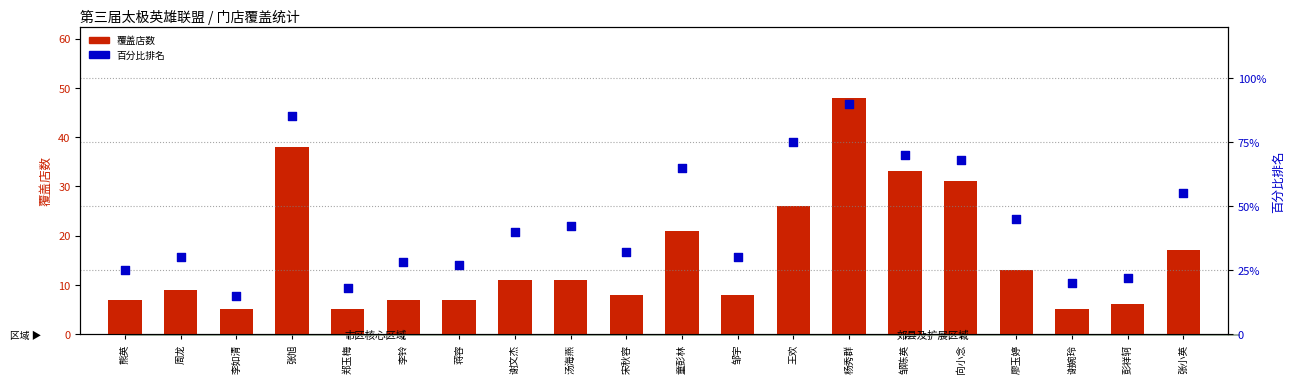

Which series reaches the maximum Y coordinate?

百分比排名